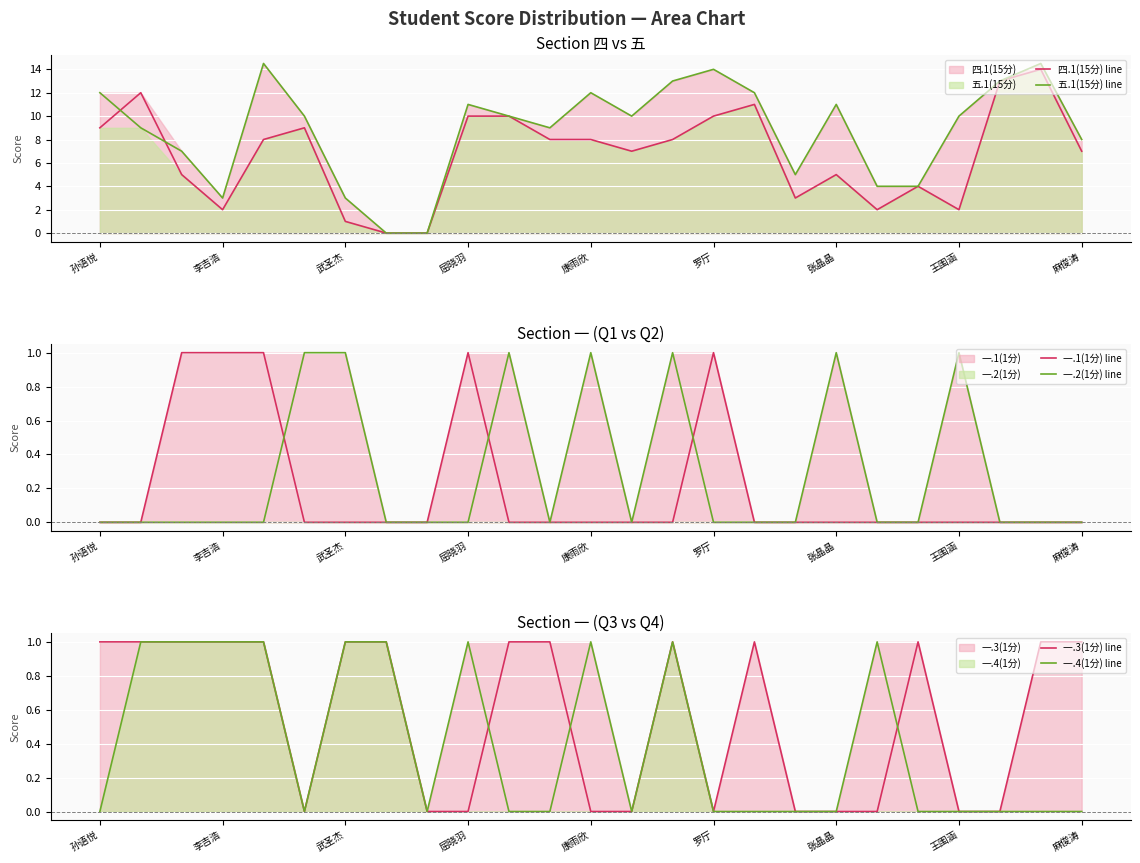

Which series has the largest total across all categories?

五.1(15分) line